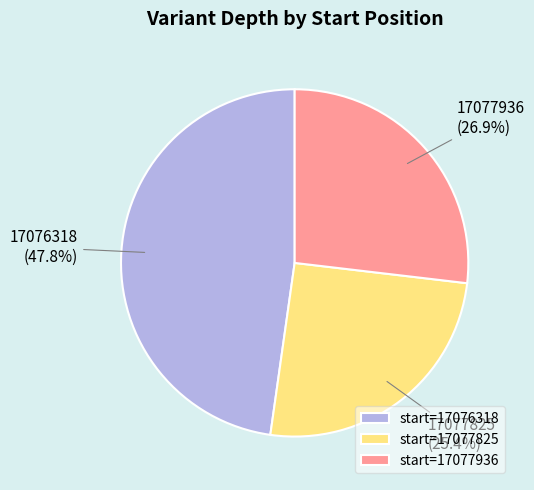

What percentage is NOT represented by start=17077825?

74.6%